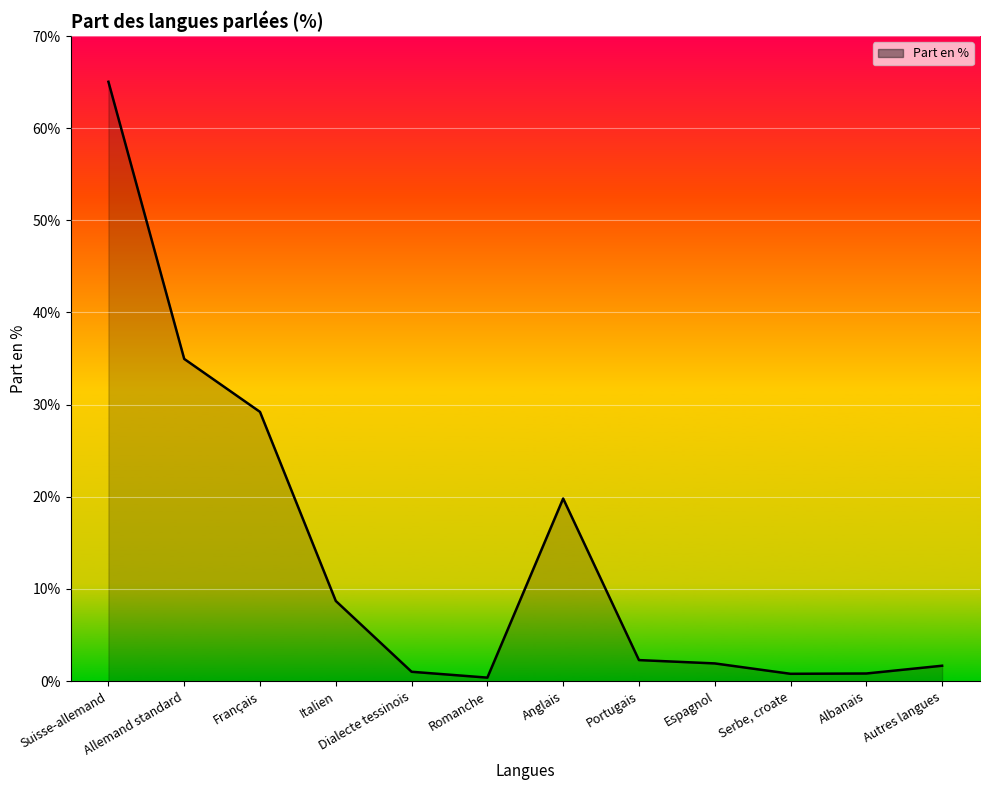

What value does the data have at Suisse-allemand?

65.0